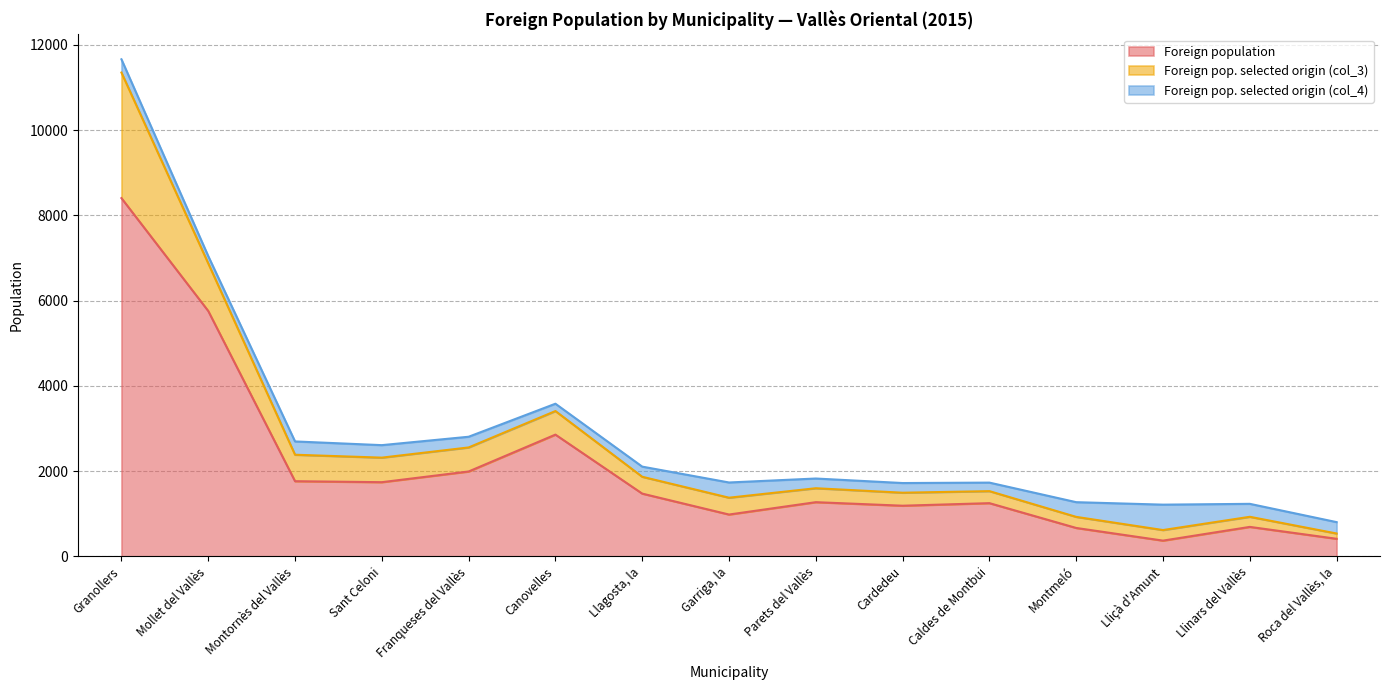

At which label does Foreign pop. selected origin (col_4) reach its peak?

Lliçà d'Amunt